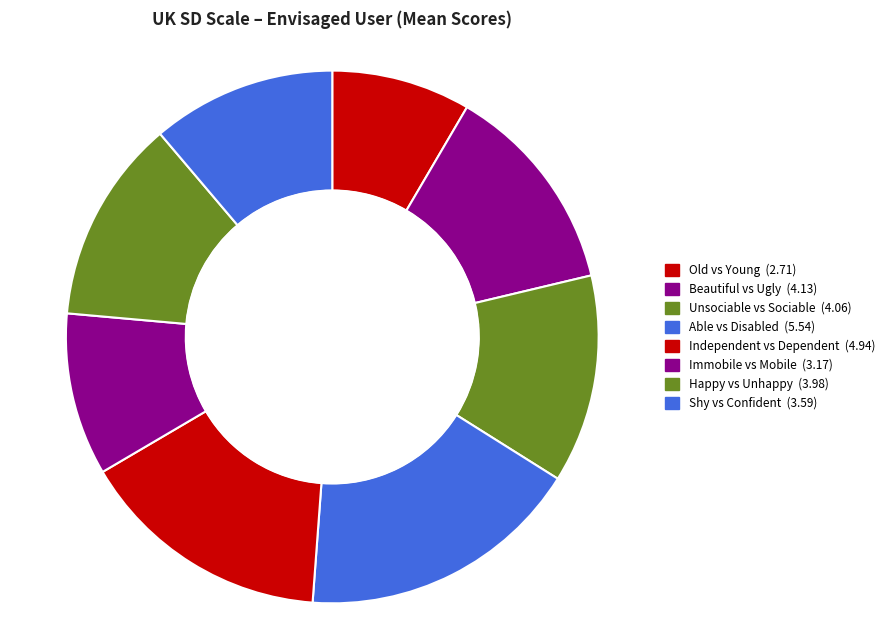

Does Independent vs Dependent account for over 50% of the chart?

No